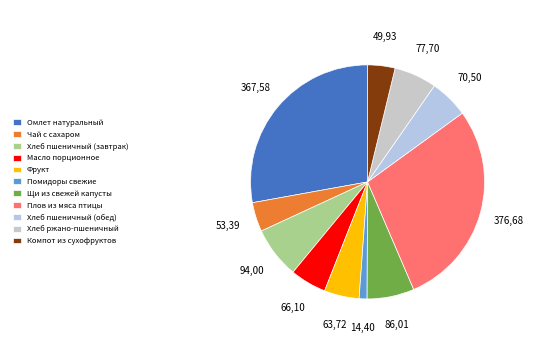

The Хлеб пшеничный (завтрак) slice represents 7% of the pie. True or false?

True